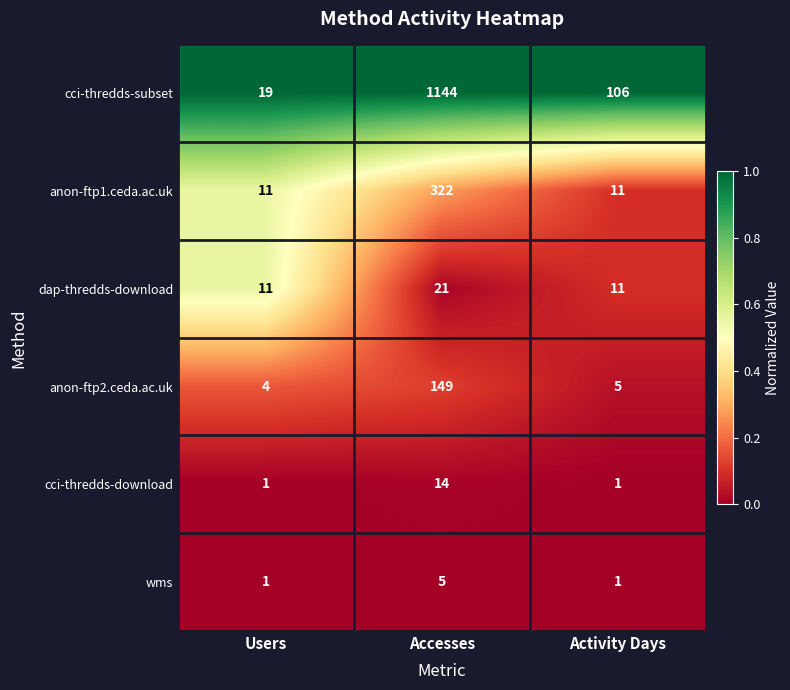

Count the number of categories in the chart.

3